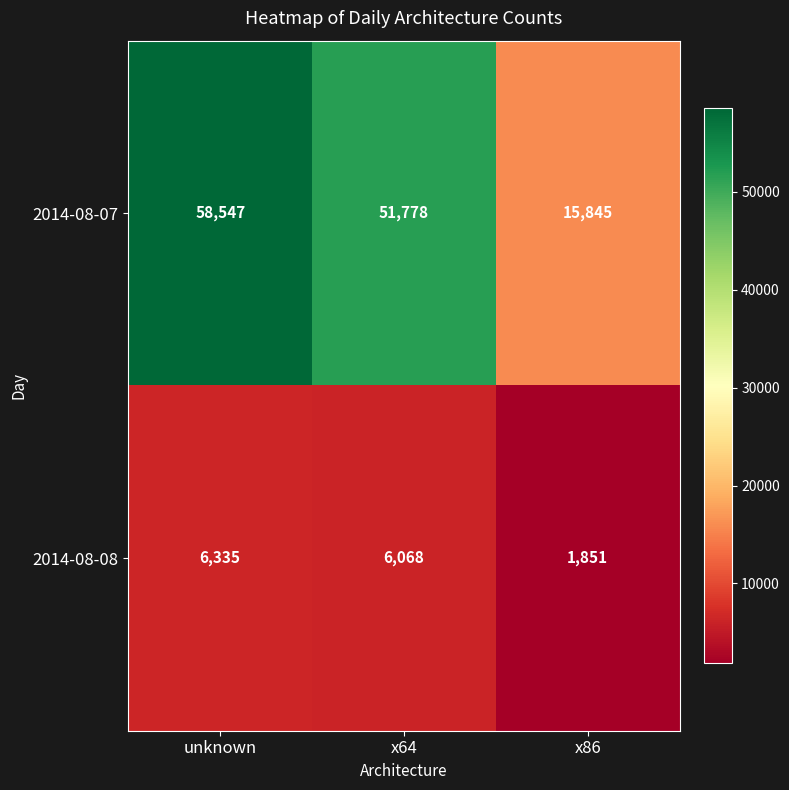

What is the difference between the 2014-08-08 values at x86 and unknown?

4484